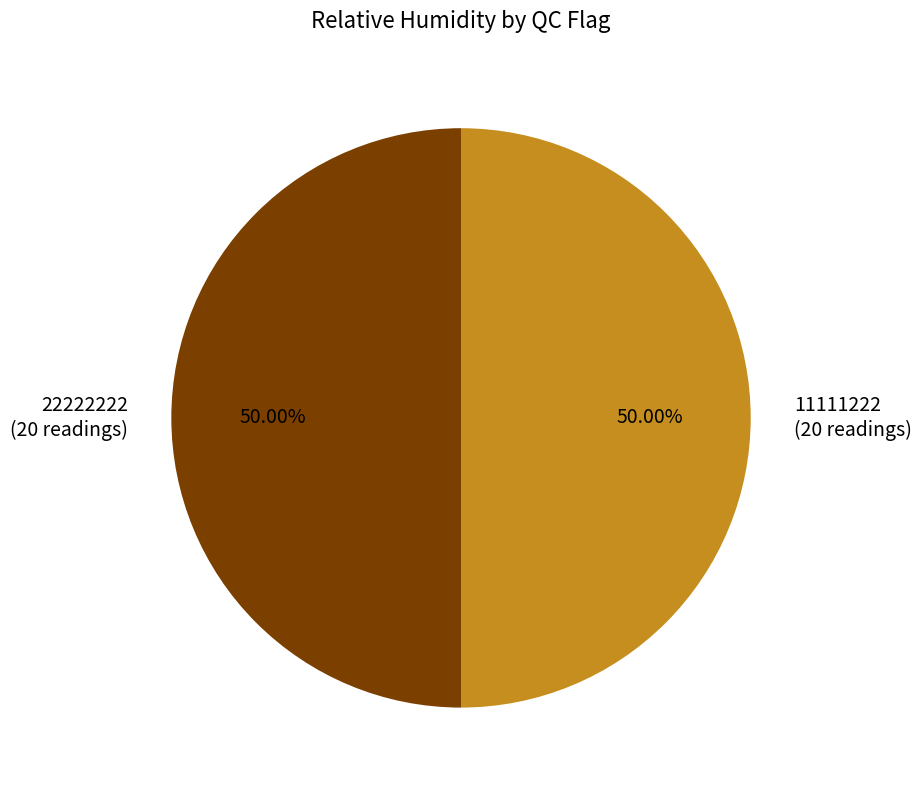

How many segments does this pie chart have?

2